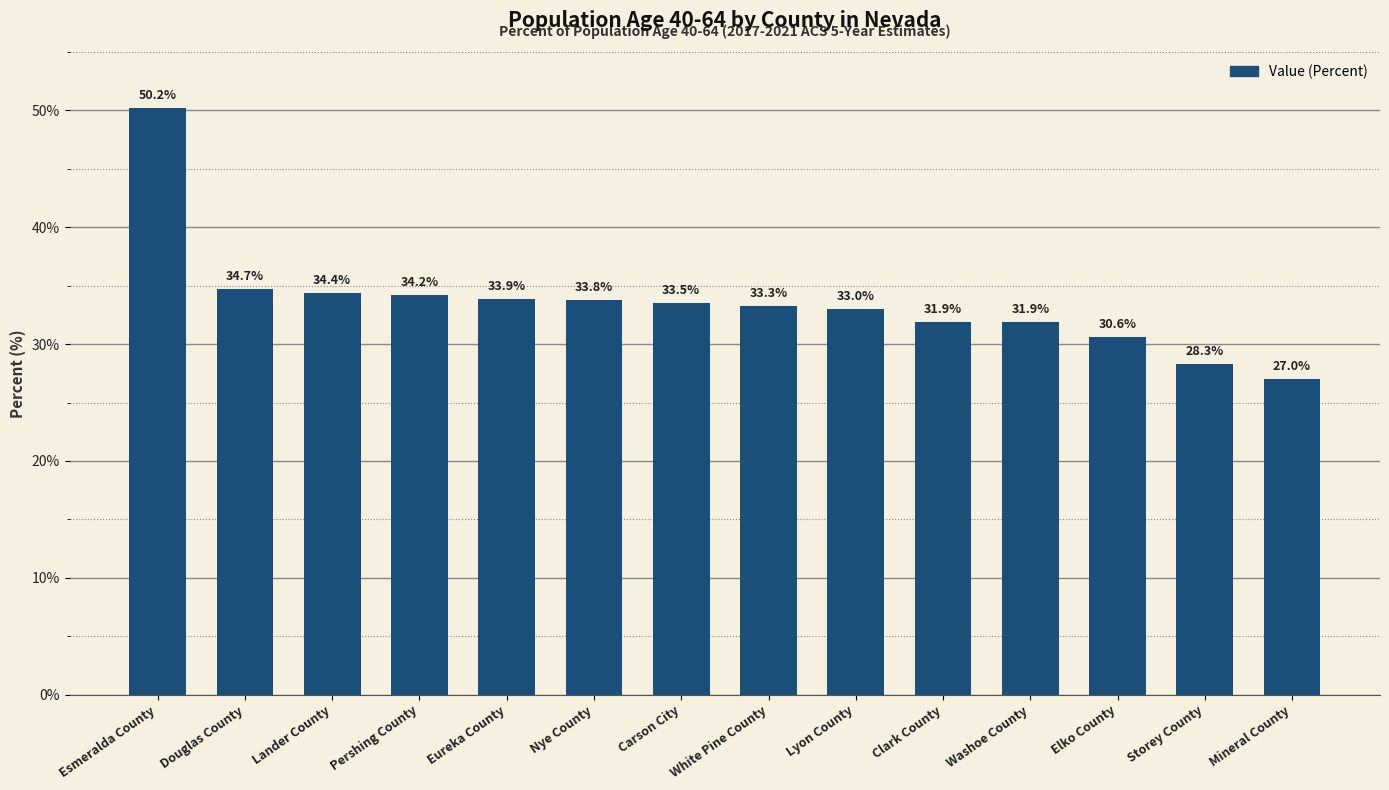

What is the smallest value displayed?

27.0